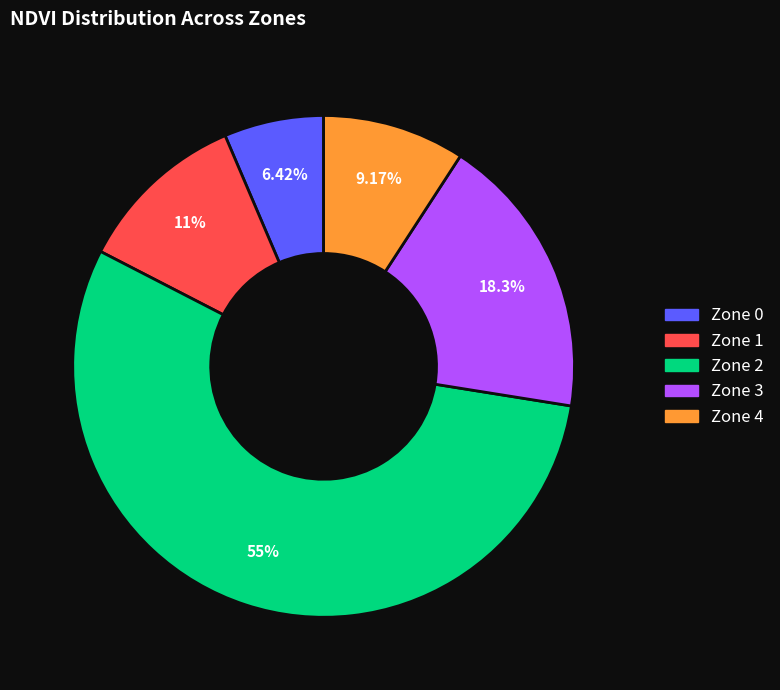

What is the smallest slice in the pie chart?

Zone 0